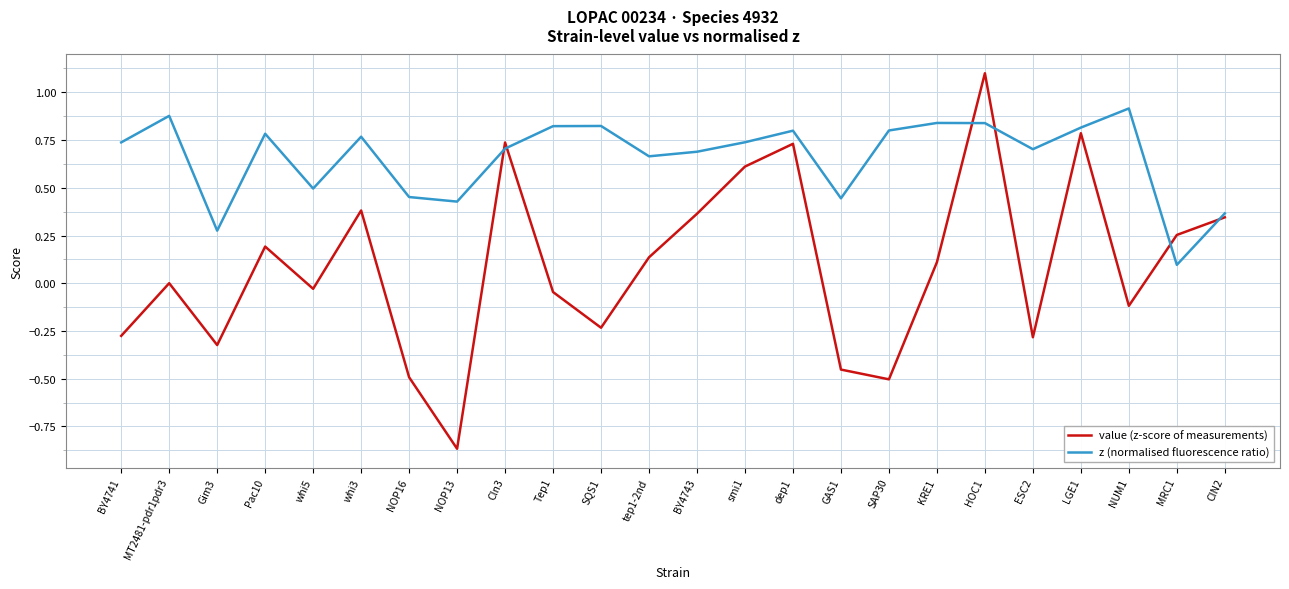

What position from the left is SAP30?

17